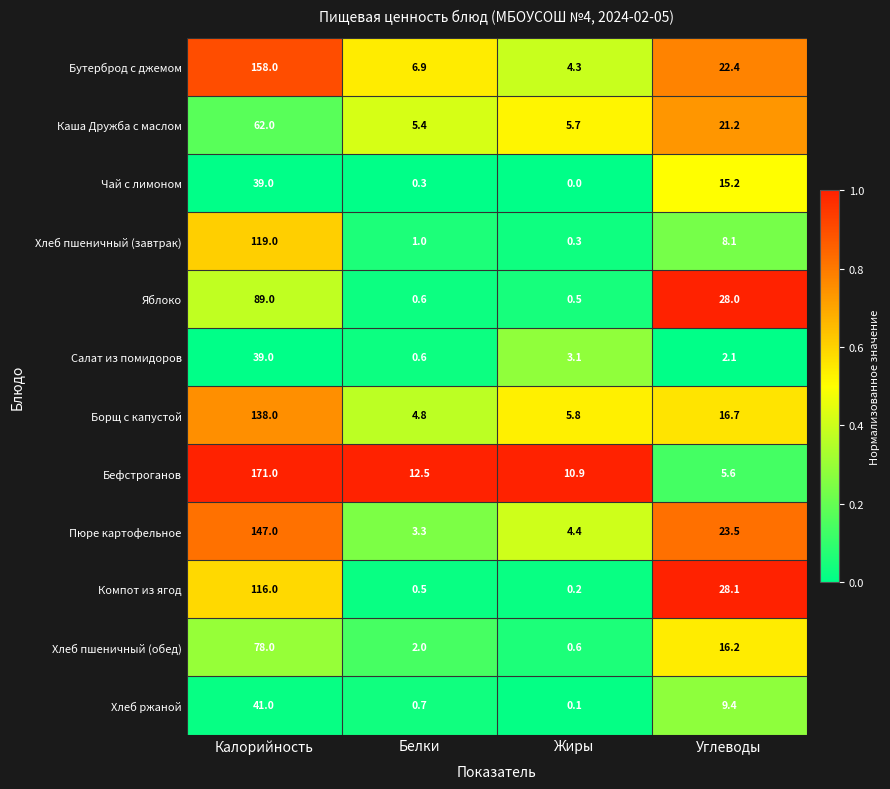

What is the sum of all Компот из ягод values?

144.8